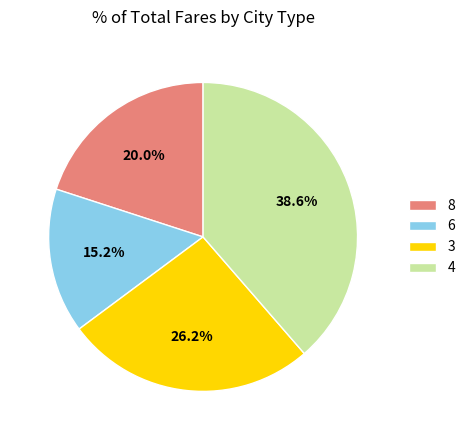

What is the largest slice in the pie chart?

4